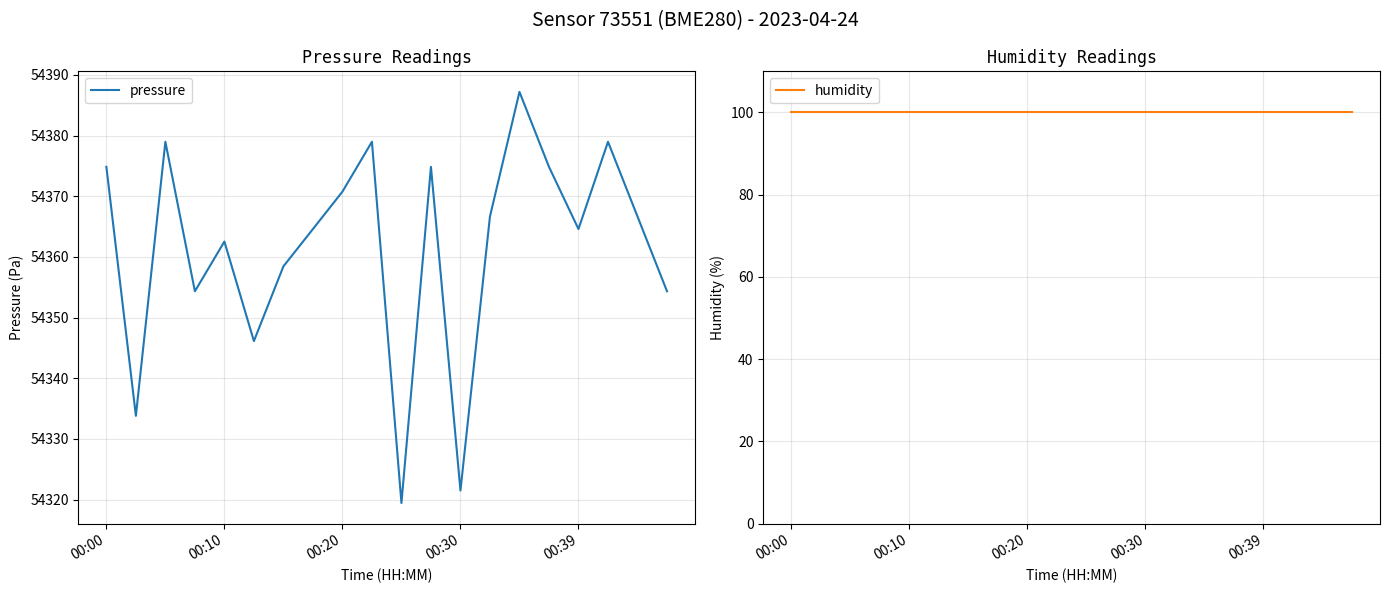

The value of pressure at 00:39 is 54364.6. True or false?

True